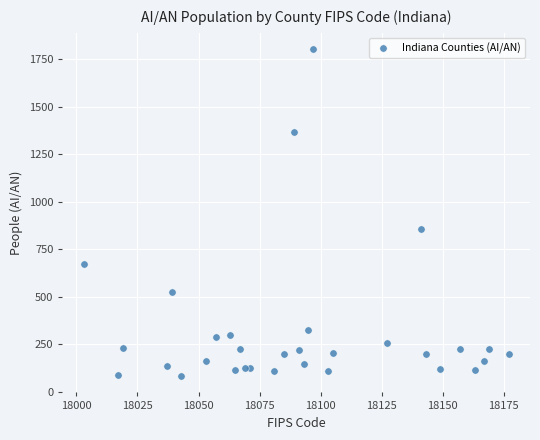

What is the range of X values (max minus min)?

174